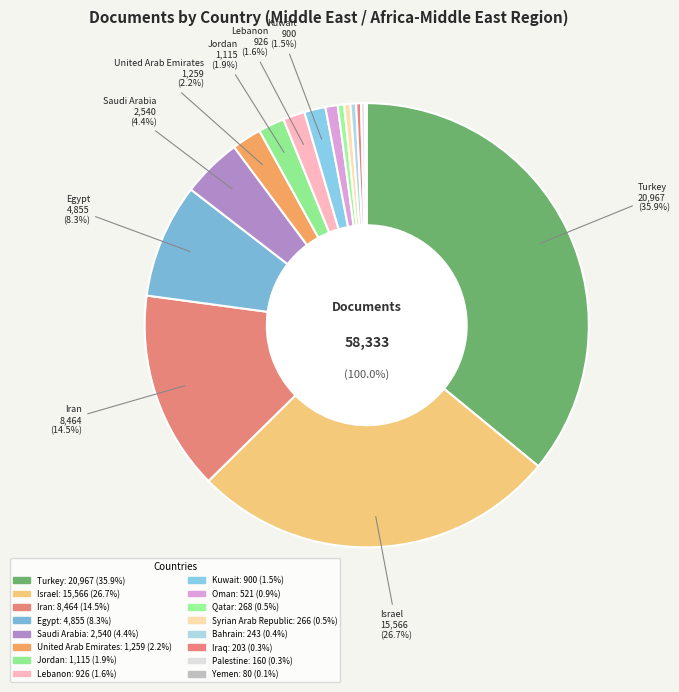

What percentage do Saudi Arabia and Palestine together represent?

4.6%